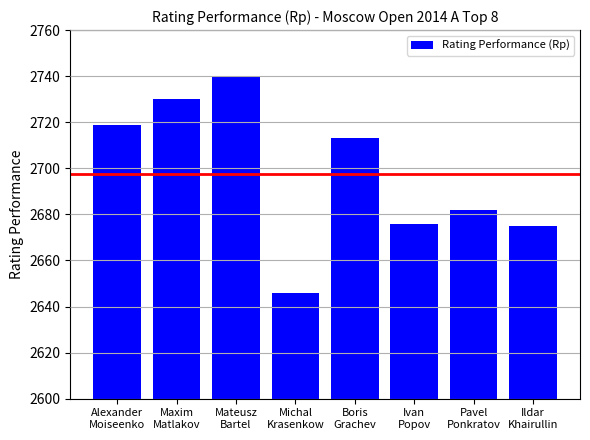

What is the average value?

2698